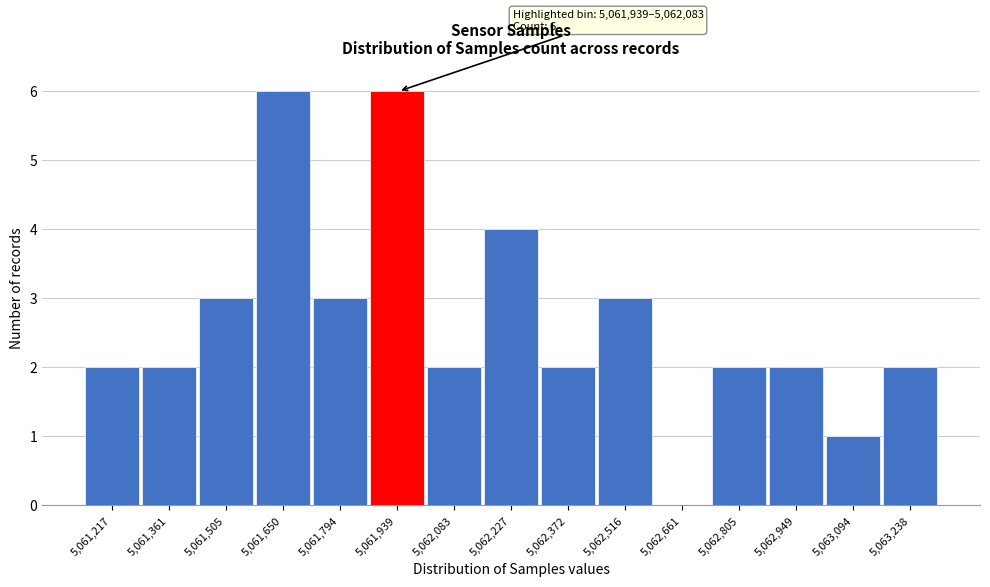

Reading left to right, what are all the values shown in this chart?

5,061,217=2	5,061,361=2	5,061,505=3	5,061,650=6	5,061,794=3	5,061,939=6	5,062,083=2	5,062,227=4	5,062,372=2	5,062,516=3	5,062,661=0	5,062,805=2	5,062,949=2	5,063,094=1	5,063,238=2